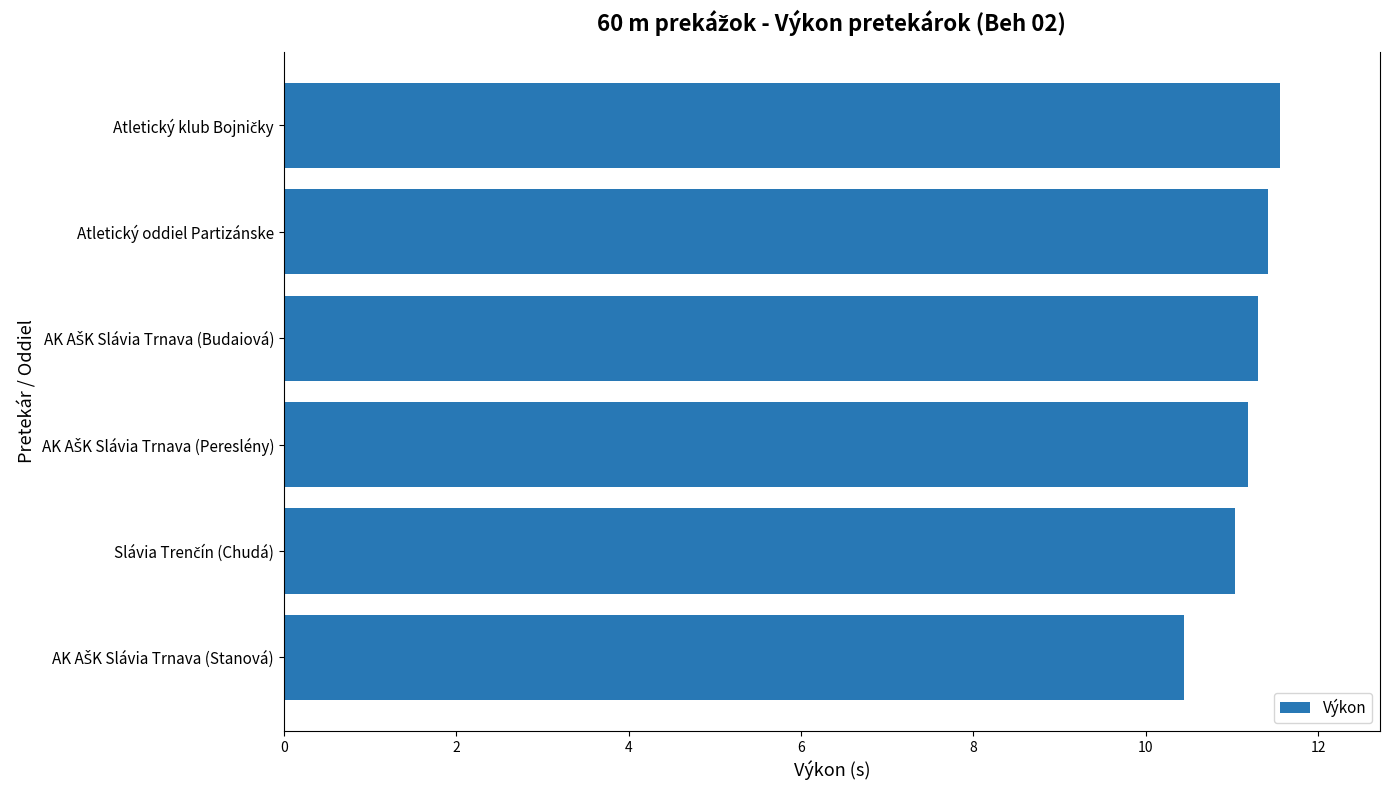

What is the minimum value shown in the chart?

10.4